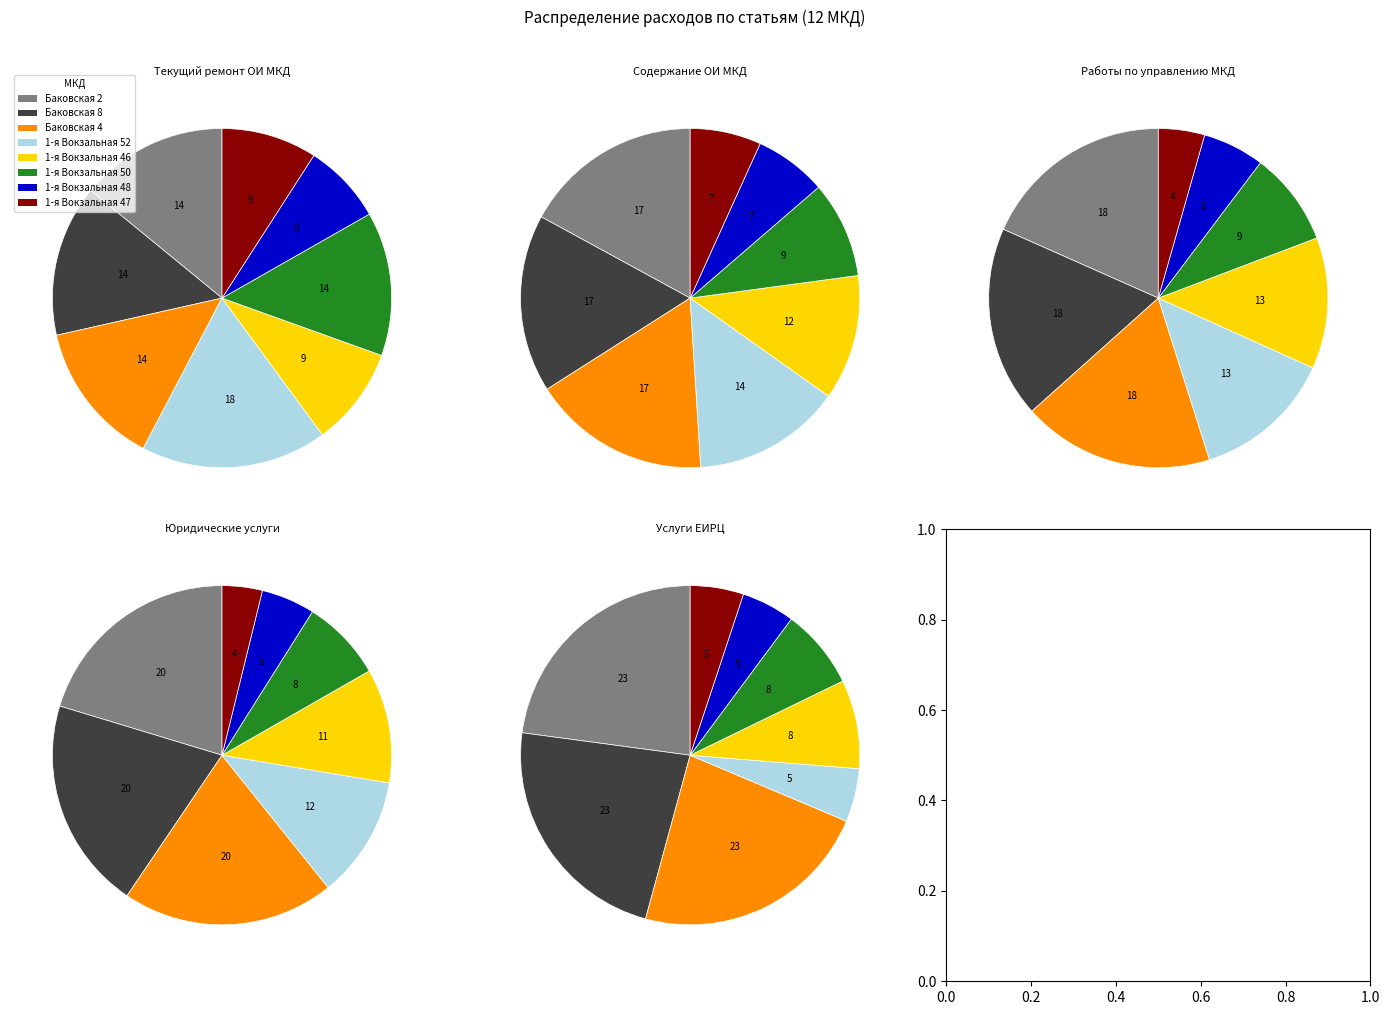

Is it true that 1-я Вокзальная 47 is 2% of the pie?

False